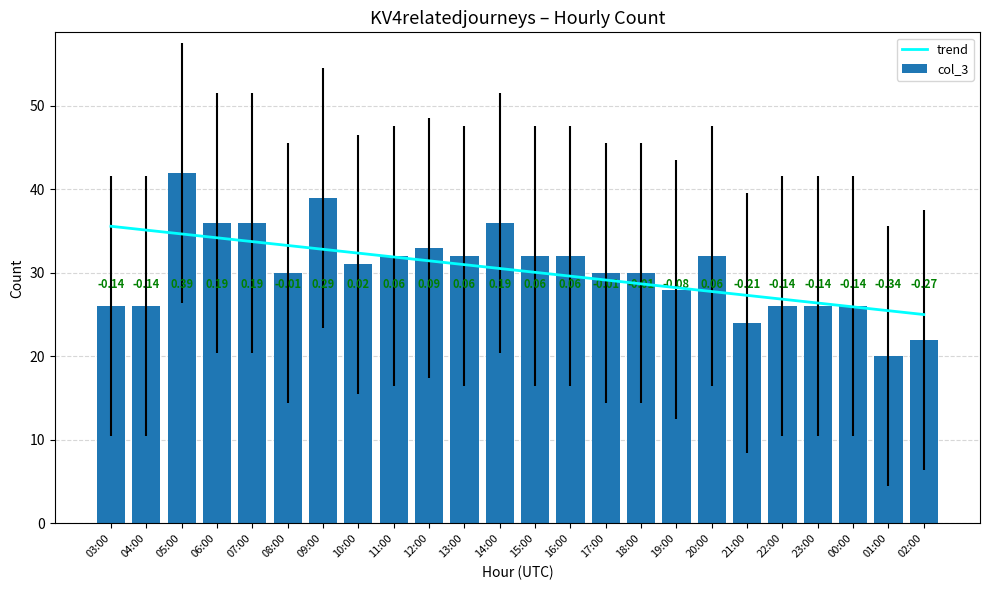

True or false: trend has a value of 26.4 at 23:00.

True